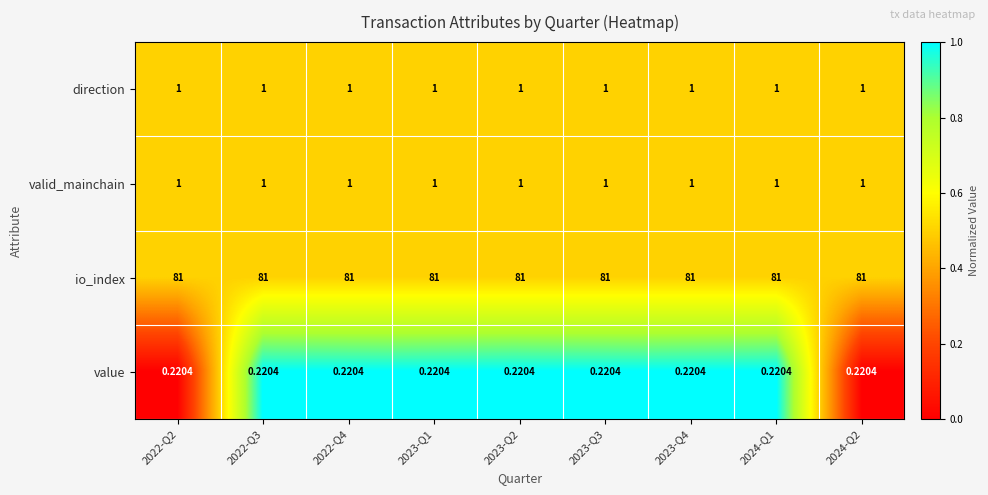

Which series has the largest total across all categories?

io_index